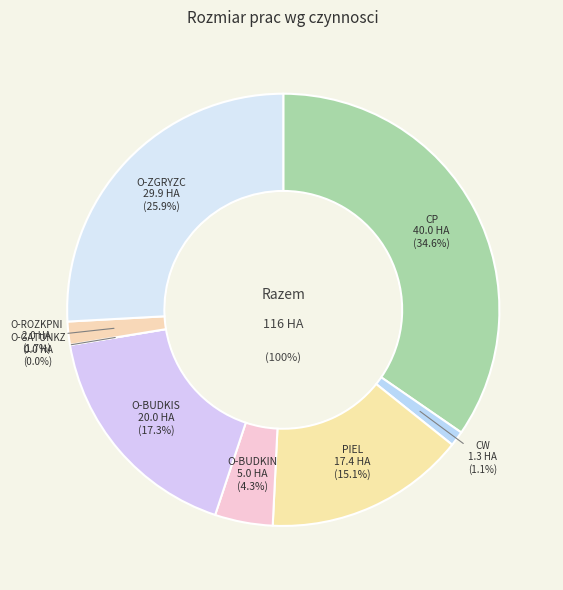

The O-ROZKPNI slice represents 2% of the pie. True or false?

True